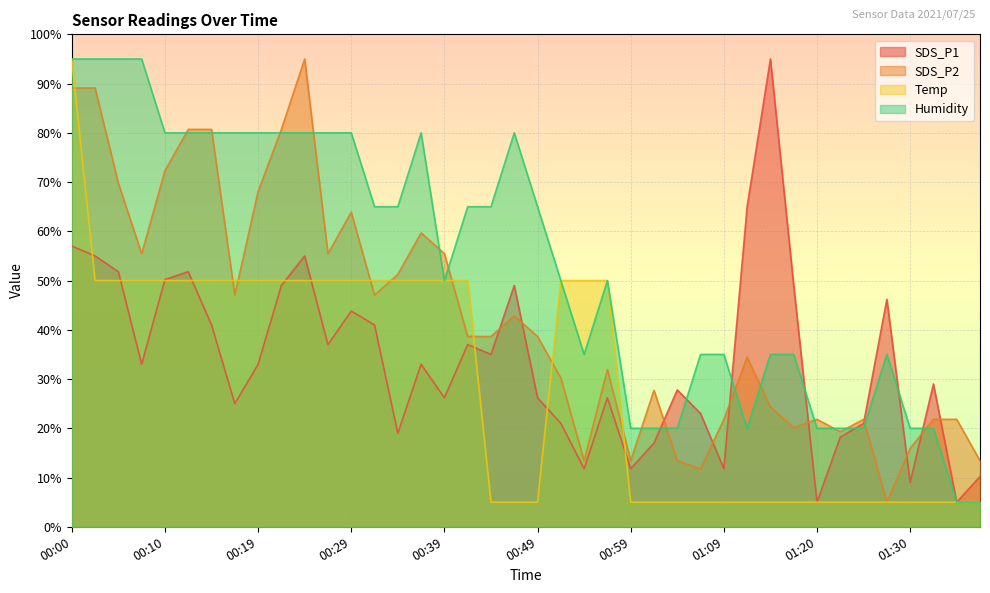

Reading left to right, transcribe all the data shown in this chart.

SDS_P1: 00:00=57.0	00:02=55.0	00:05=51.8	00:07=33.0	00:10=50.2	00:12=51.8	00:14=41.0	00:17=25.0	00:19=33.0	00:22=49.0	00:24=55.0	00:27=37.0	00:29=43.8	00:32=41.0	00:34=19.0	00:36=33.0	00:39=26.2	00:41=37.0	00:44=35.0	00:46=49.0	00:49=26.2	00:51=21.0	00:54=11.8	00:56=26.2	00:59=11.8	01:01=17.0	01:04=27.8	01:06=23.0	01:09=11.8	01:12=65.0	01:14=95.0	01:17=49.0	01:20=5.0	01:22=18.2	01:24=21.0	01:27=46.2	01:30=9.0	01:32=29.0	01:35=5.0	01:37=10.2
SDS_P2: 00:00=89.1	00:02=89.1	00:05=69.8	00:07=55.5	00:10=72.3	00:12=80.7	00:14=80.7	00:17=47.1	00:19=68.1	00:22=80.7	00:24=95.0	00:27=55.5	00:29=63.9	00:32=47.1	00:34=51.3	00:36=59.7	00:39=55.5	00:41=38.6	00:44=38.6	00:46=42.9	00:49=38.6	00:51=30.2	00:54=13.4	00:56=31.9	00:59=13.4	01:01=27.7	01:04=13.4	01:06=11.7	01:09=21.8	01:12=34.4	01:14=24.3	01:17=20.1	01:20=21.8	01:22=19.3	01:24=21.8	01:27=5.0	01:30=15.9	01:32=21.8	01:35=21.8	01:37=13.4
Temp: 00:00=95.0	00:02=50.0	00:05=50.0	00:07=50.0	00:10=50.0	00:12=50.0	00:14=50.0	00:17=50.0	00:19=50.0	00:22=50.0	00:24=50.0	00:27=50.0	00:29=50.0	00:32=50.0	00:34=50.0	00:36=50.0	00:39=50.0	00:41=50.0	00:44=5.0	00:46=5.0	00:49=5.0	00:51=50.0	00:54=50.0	00:56=50.0	00:59=5.0	01:01=5.0	01:04=5.0	01:06=5.0	01:09=5.0	01:12=5.0	01:14=5.0	01:17=5.0	01:20=5.0	01:22=5.0	01:24=5.0	01:27=5.0	01:30=5.0	01:32=5.0	01:35=5.0	01:37=5.0
Humidity: 00:00=95.0	00:02=95.0	00:05=95.0	00:07=95.0	00:10=80.0	00:12=80.0	00:14=80.0	00:17=80.0	00:19=80.0	00:22=80.0	00:24=80.0	00:27=80.0	00:29=80.0	00:32=65.0	00:34=65.0	00:36=80.0	00:39=50.0	00:41=65.0	00:44=65.0	00:46=80.0	00:49=65.0	00:51=50.0	00:54=35.0	00:56=50.0	00:59=20.0	01:01=20.0	01:04=20.0	01:06=35.0	01:09=35.0	01:12=20.0	01:14=35.0	01:17=35.0	01:20=20.0	01:22=20.0	01:24=20.0	01:27=35.0	01:30=20.0	01:32=20.0	01:35=5.0	01:37=5.0